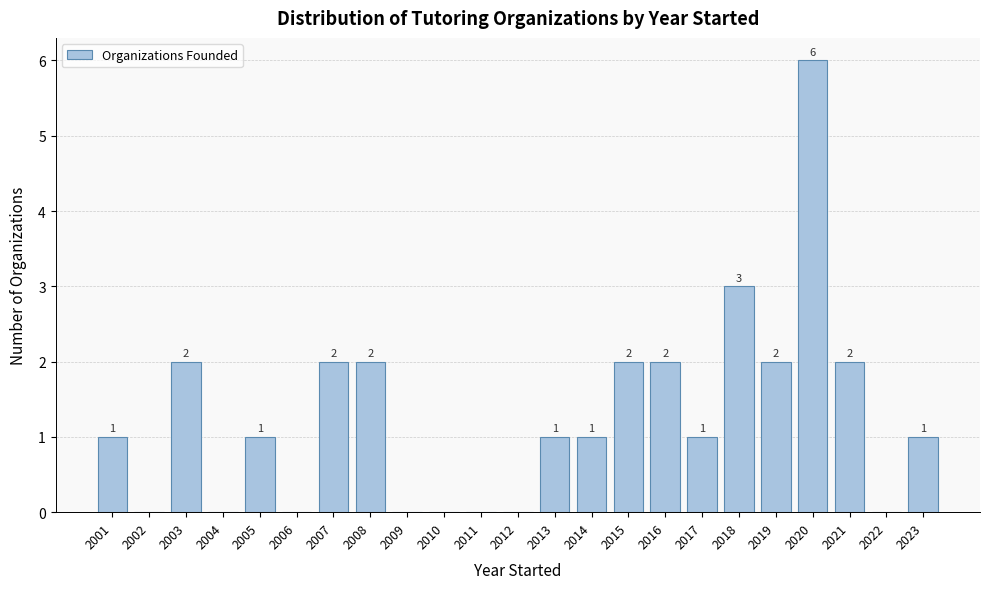

Reading left to right, what are all the values shown in this chart?

2001=1	2002=0	2003=2	2004=0	2005=1	2006=0	2007=2	2008=2	2009=0	2010=0	2011=0	2012=0	2013=1	2014=1	2015=2	2016=2	2017=1	2018=3	2019=2	2020=6	2021=2	2022=0	2023=1